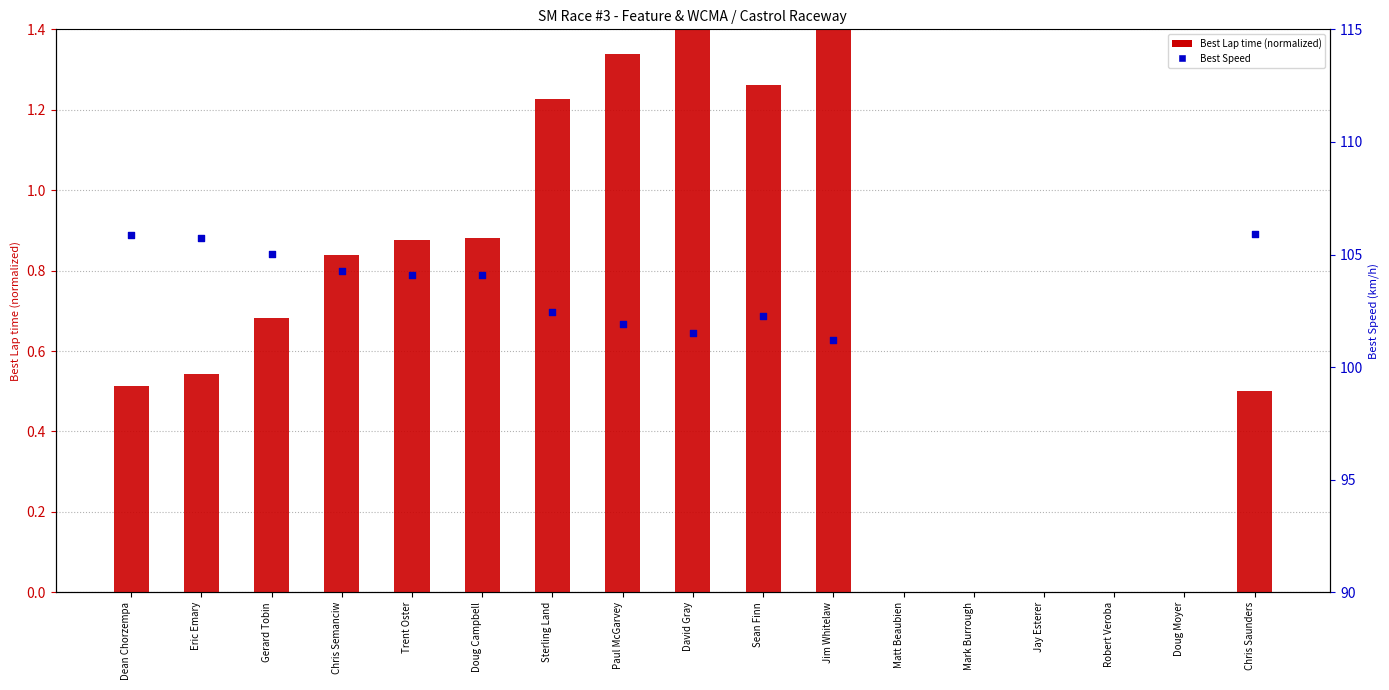

Which series contains the highest Y value?

Best Speed